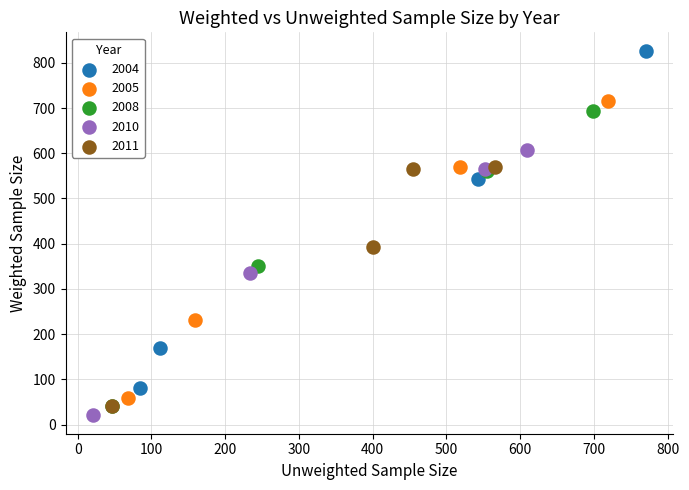

Which series has the widest spread of Y values?

2004